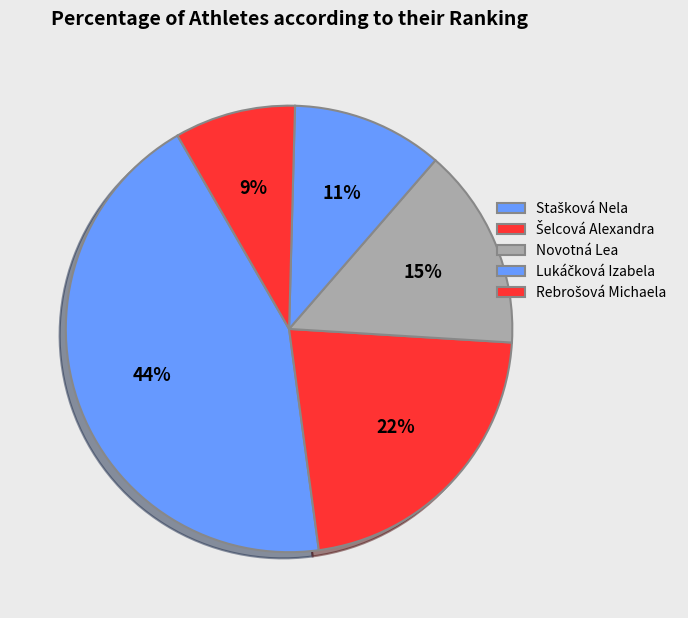

Count the number of slices in the pie.

5